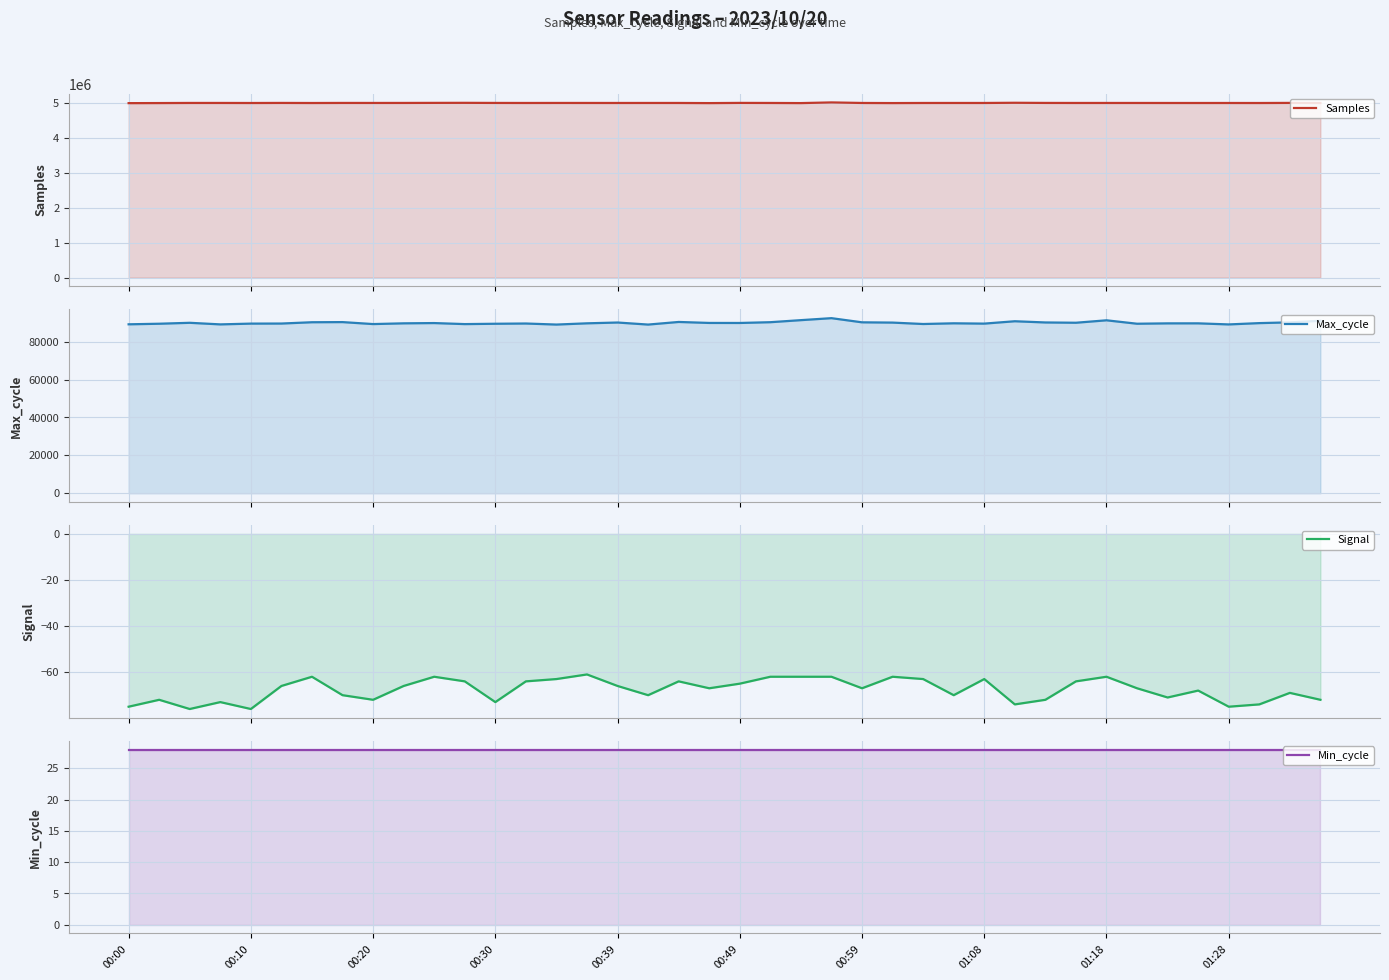

How many interior local peaks does the Samples series have?

13